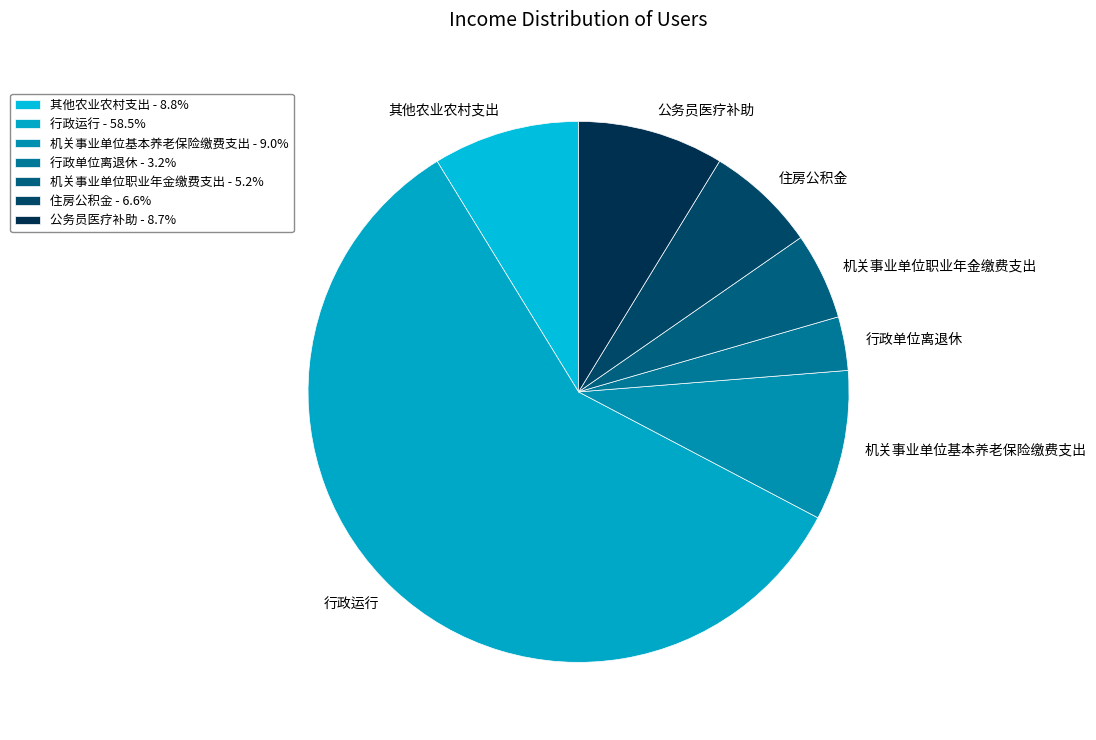

Combined, do 行政运行 and 住房公积金 account for over 50%?

Yes